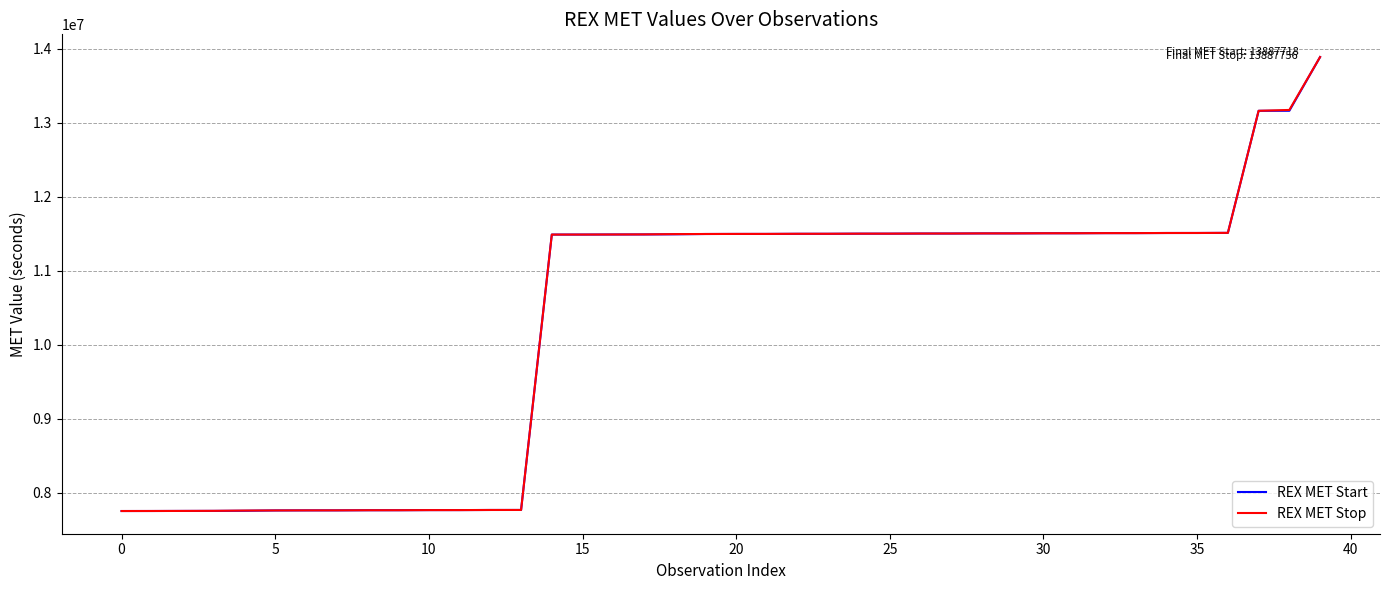

What is the lowest value of the REX MET Start series?

7753918